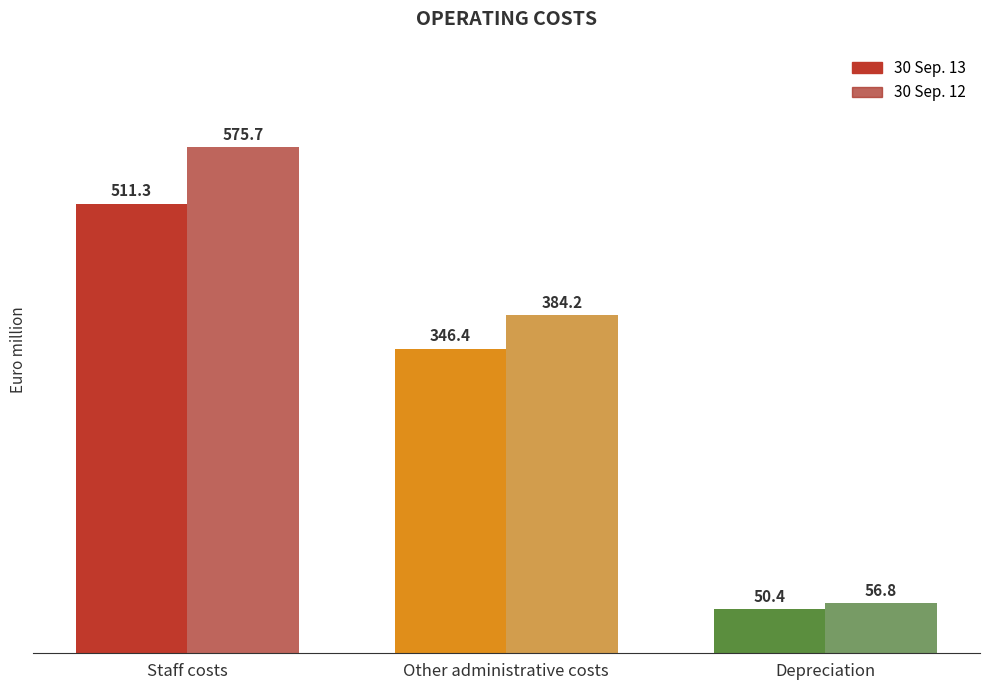

At Depreciation, list the series in order from largest to smallest.

30 Sep. 12, 30 Sep. 13